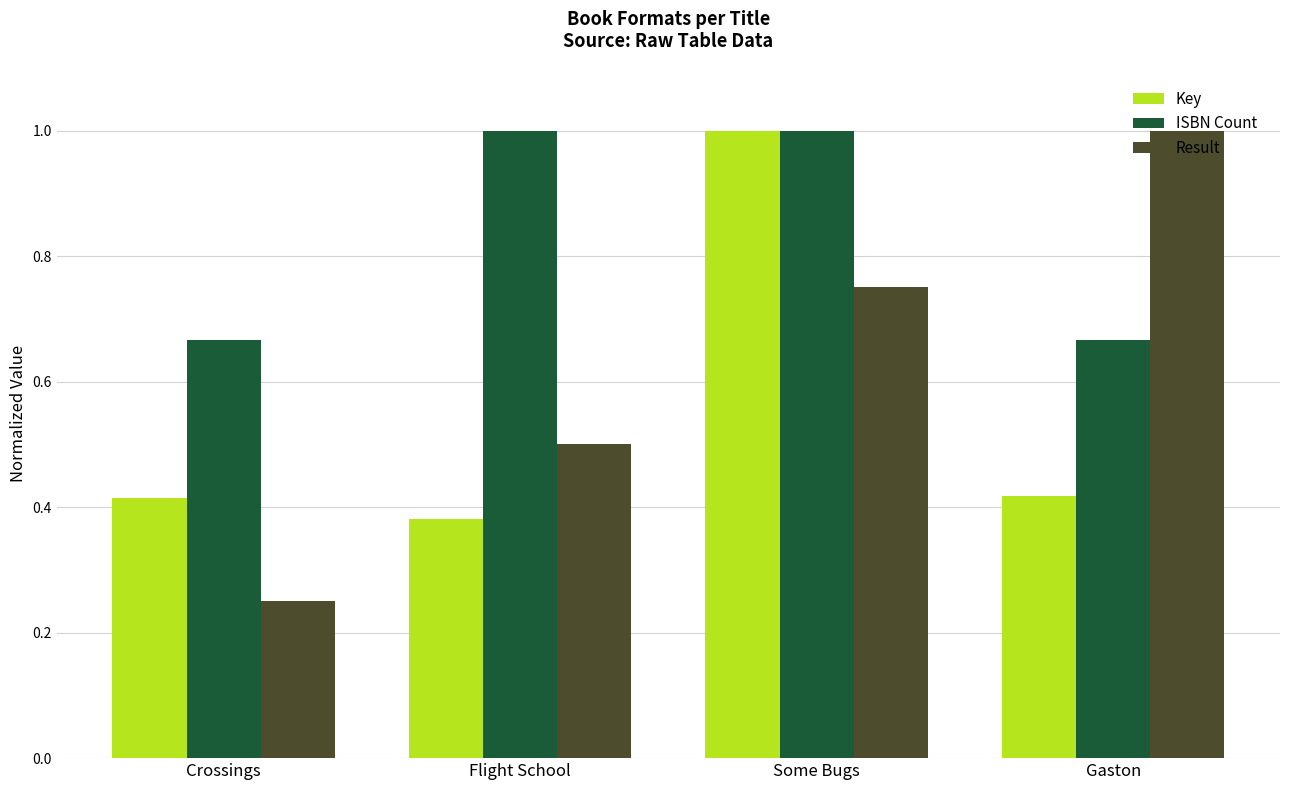

The ISBN Count series shows 0.9 at Crossings. True or false?

False